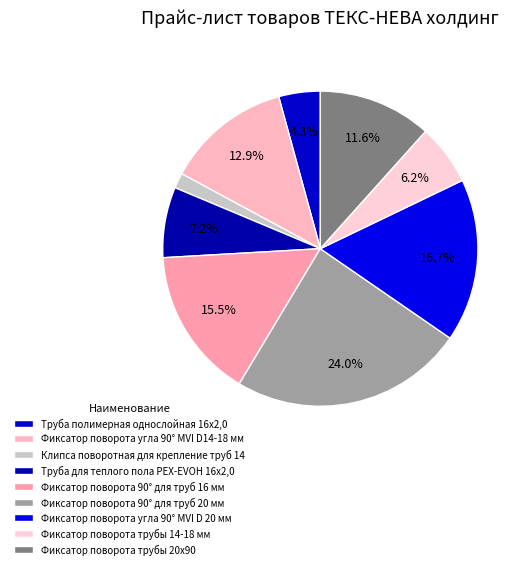

Does Труба полимерная однослойная 16x2,0 represent more than half of the total?

No